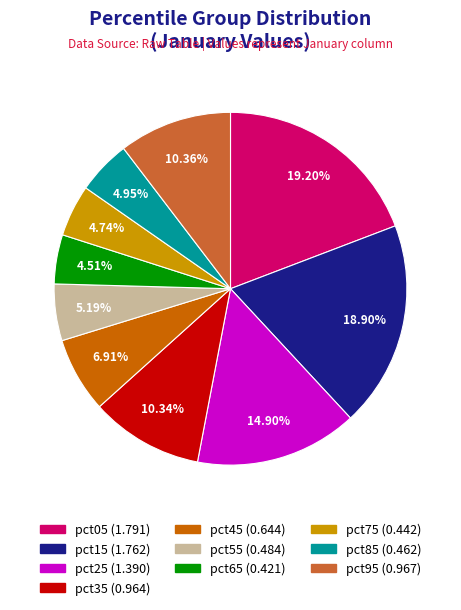

What percentage is NOT represented by pct65?

95.5%